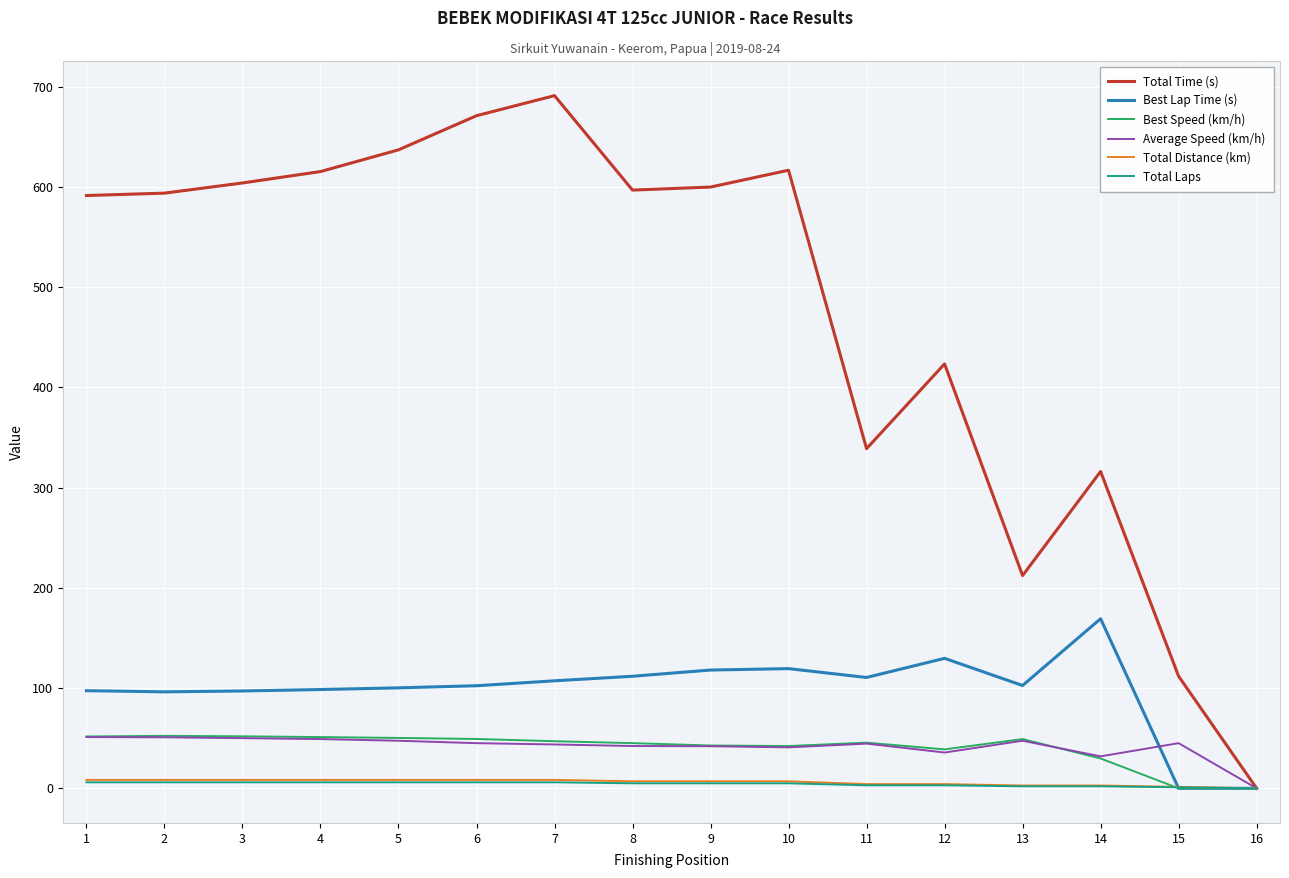

Which series has the largest total across all categories?

Total Time (s)